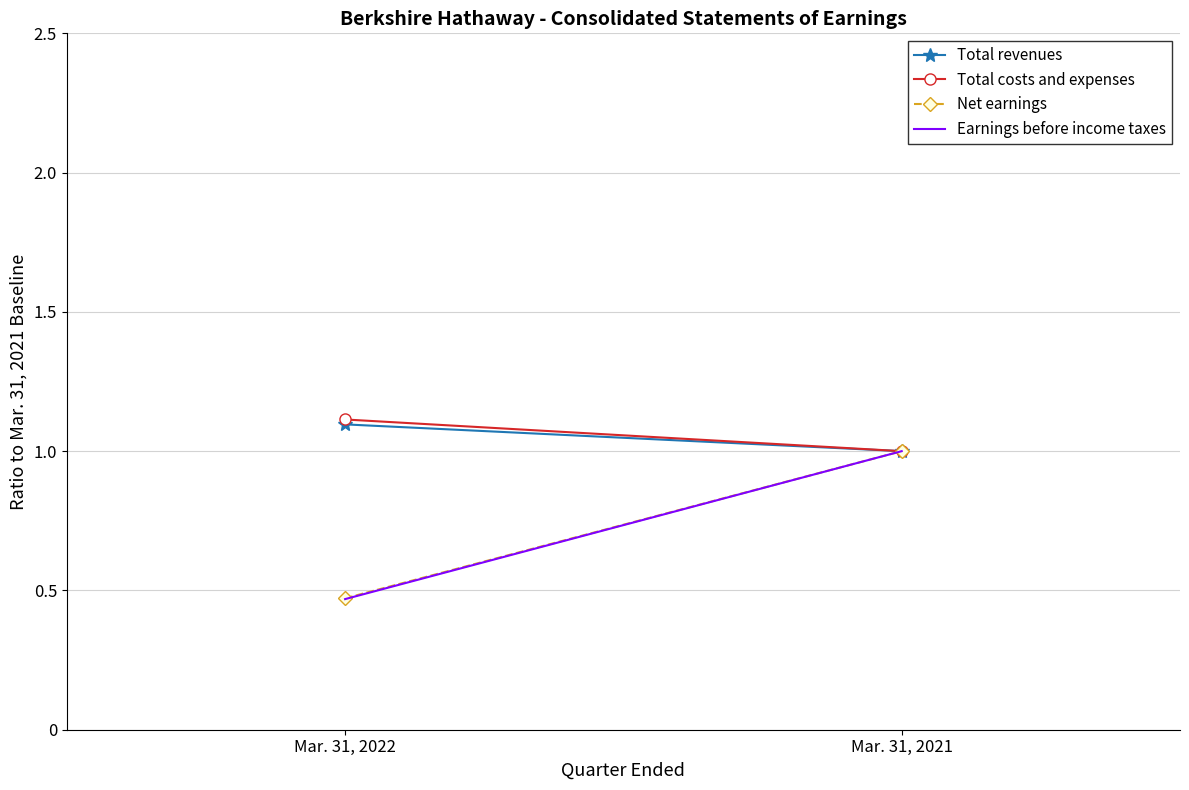

What is the value of the Total costs and expenses point at the 1st from the left?

1.1